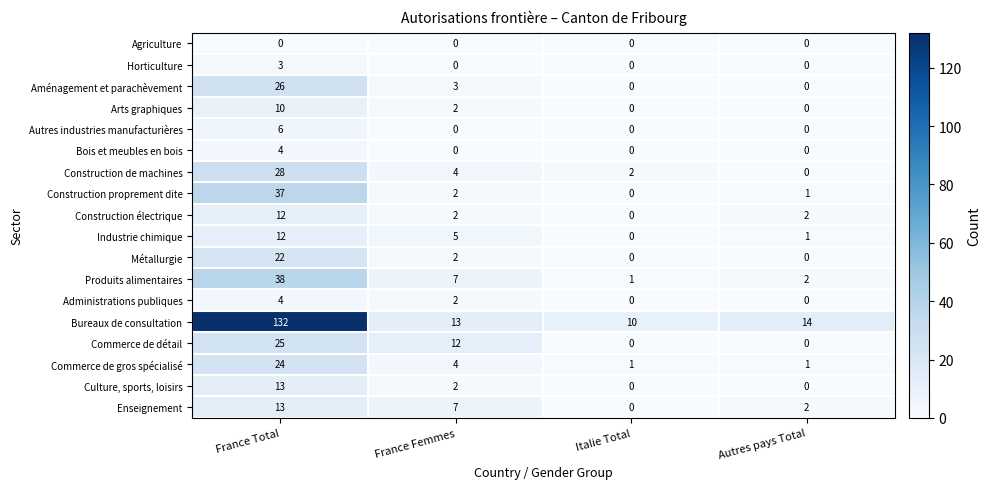

Rank the categories by Construction de machines value from highest to lowest.

France Total, France Femmes, Italie Total, Autres pays Total